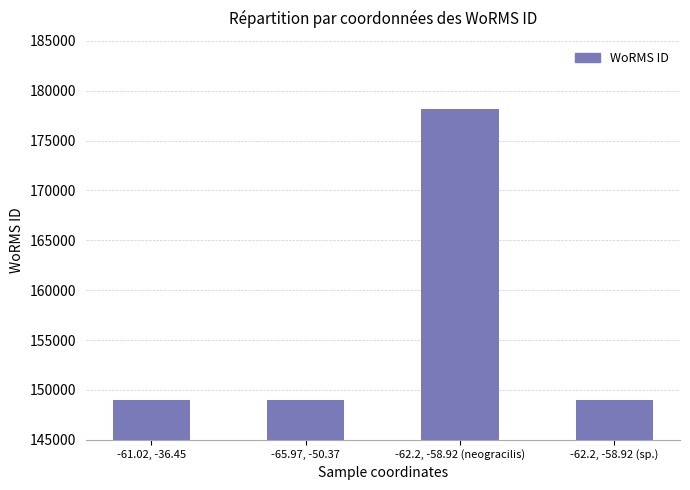

Are the bars grouped side by side (vs. stacked)?

No